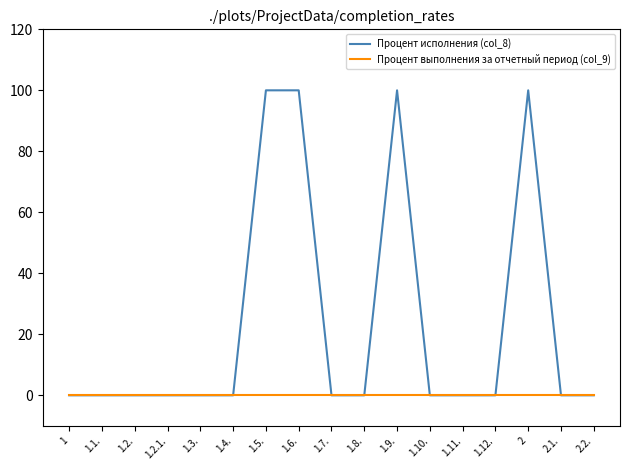

What is the sum of all Процент исполнения (col_8) values?

400